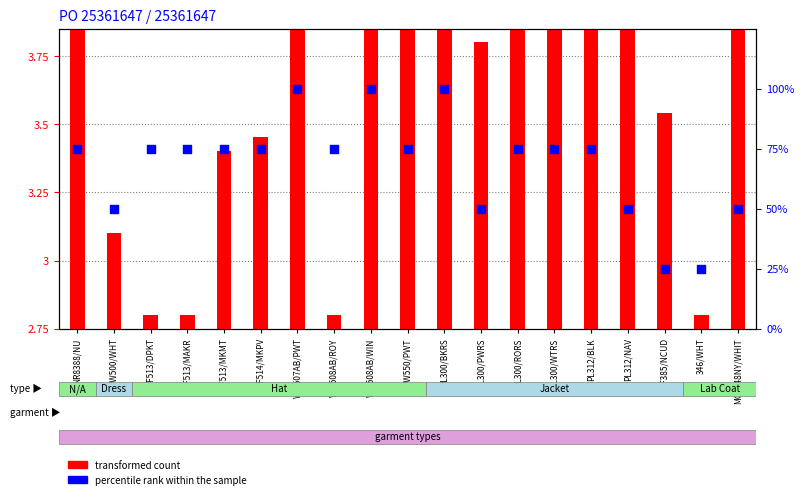

Which series has the widest spread of Y values?

percentile rank within the sample